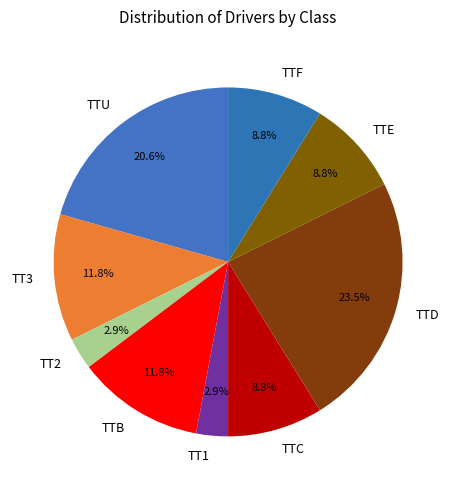

To the nearest percent, what percentage of the pie is TTF?

9%